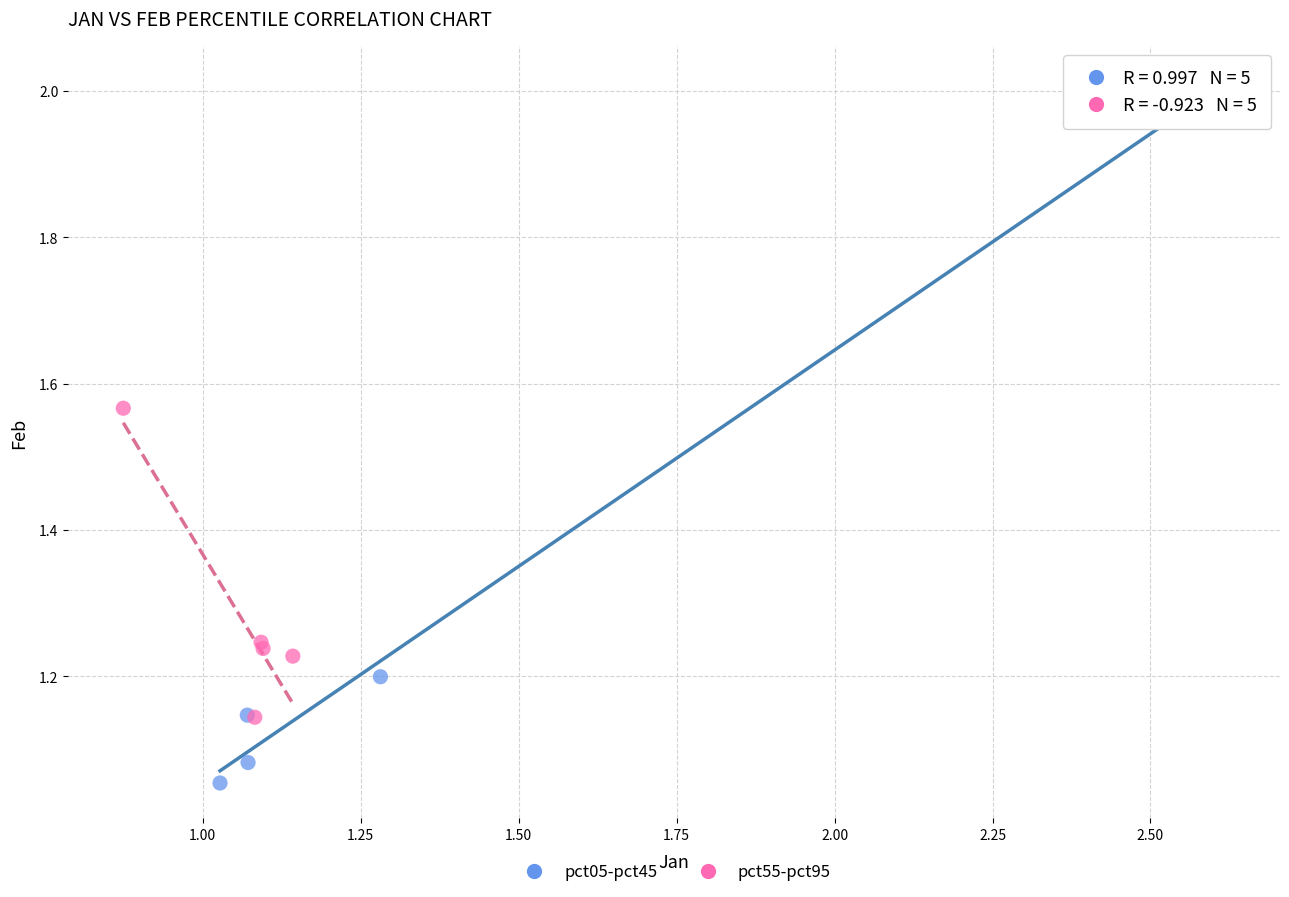

What are all the series names shown in the legend?

pct05-pct45, pct55-pct95